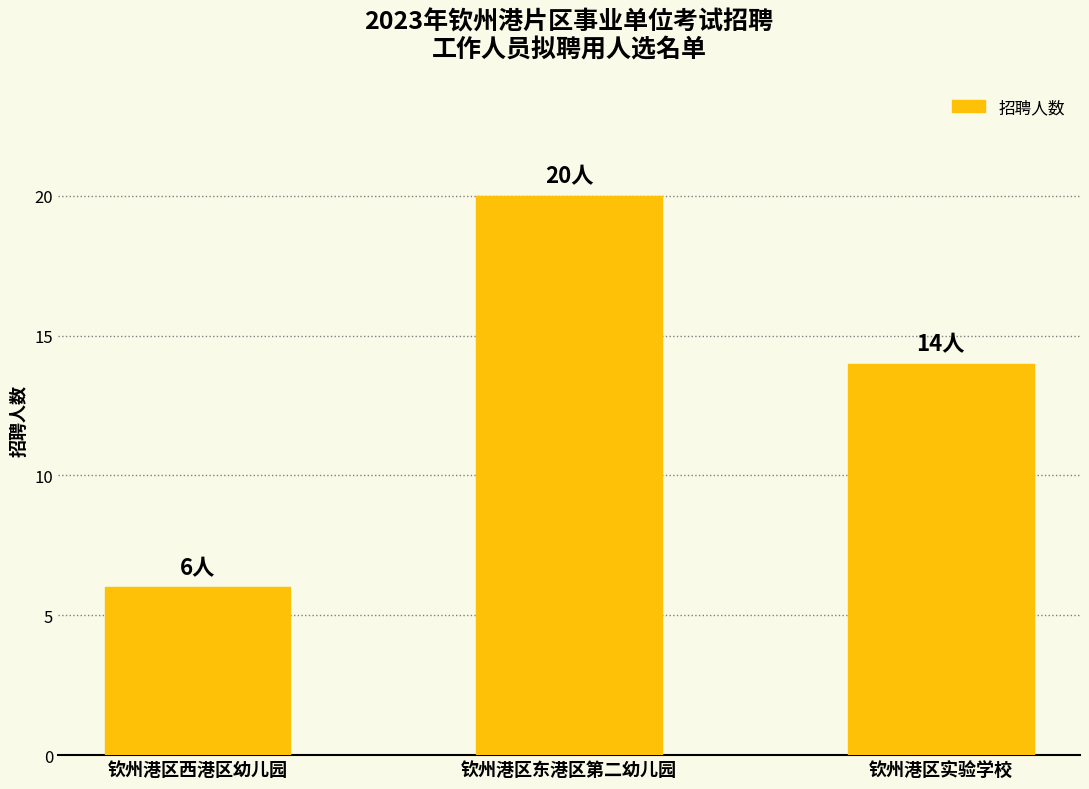

Which label corresponds to the smallest value in the chart?

钦州港区西港区幼儿园